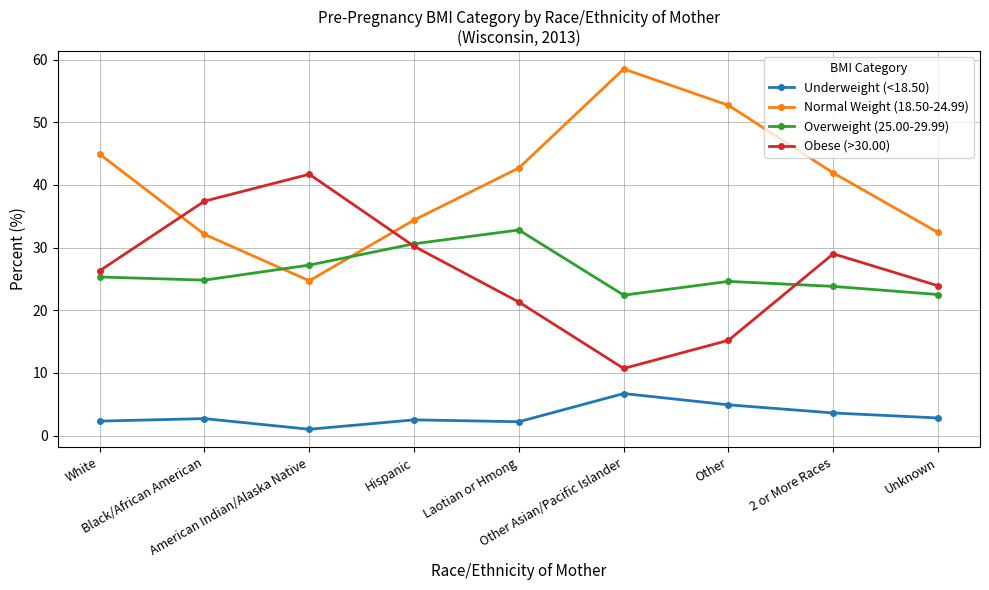

After their last crossing, which series has the higher values: Obese (>30.00) or Overweight (25.00-29.99)?

Obese (>30.00)